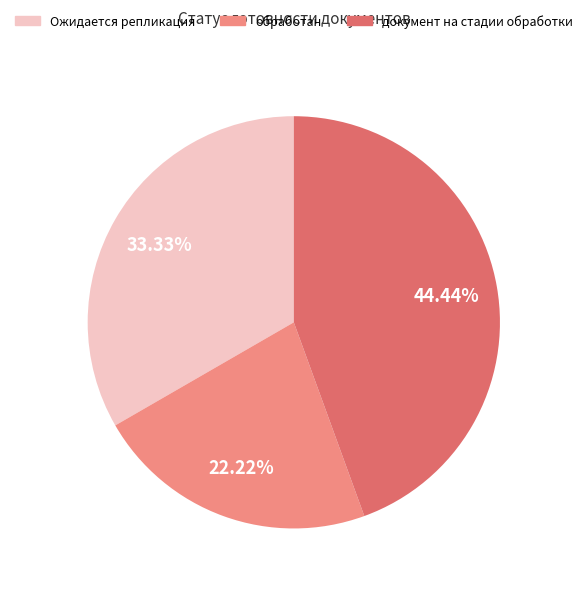

How many segments does this pie chart have?

3